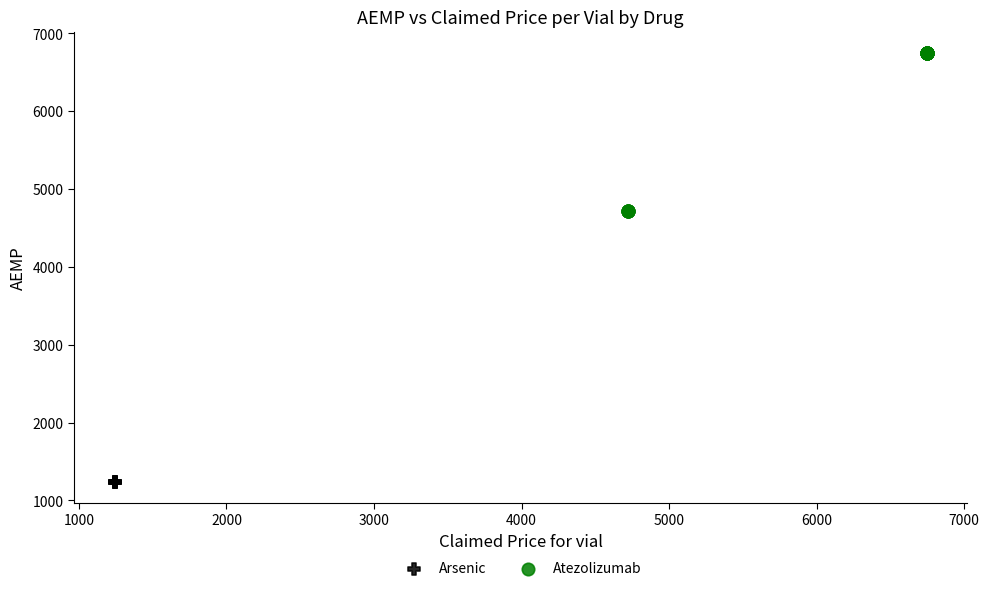

Which series reaches the minimum Y coordinate?

Arsenic